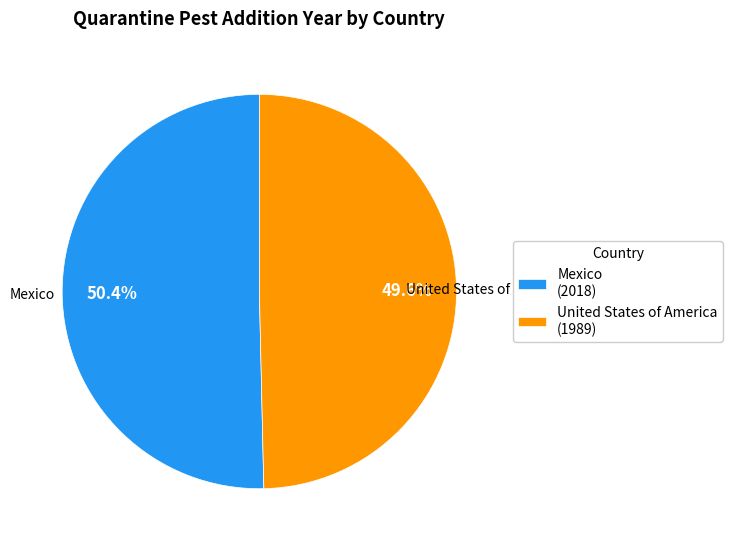

What percentage is NOT represented by United States of America?

50.4%